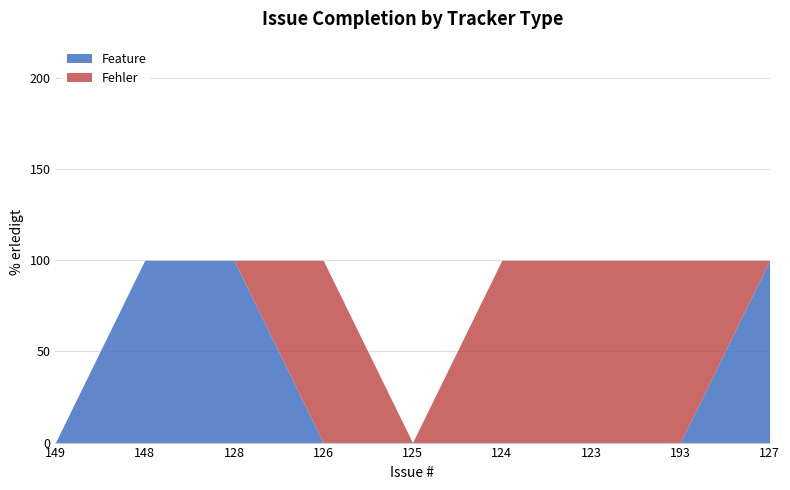

Rank the categories by value from lowest to highest.

149, 125, 148, 128, 126, 124, 123, 193, 127